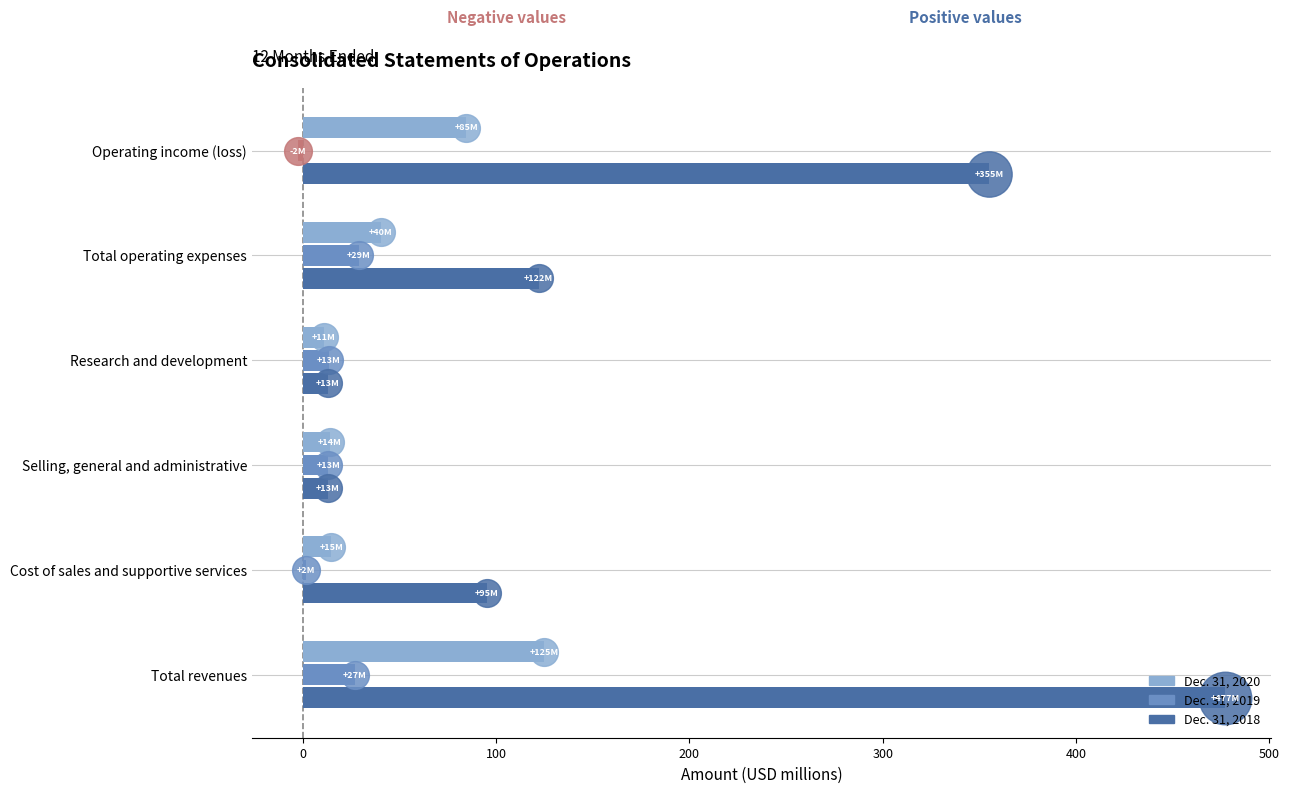

At how many categories does at least one series exceed 299?

2